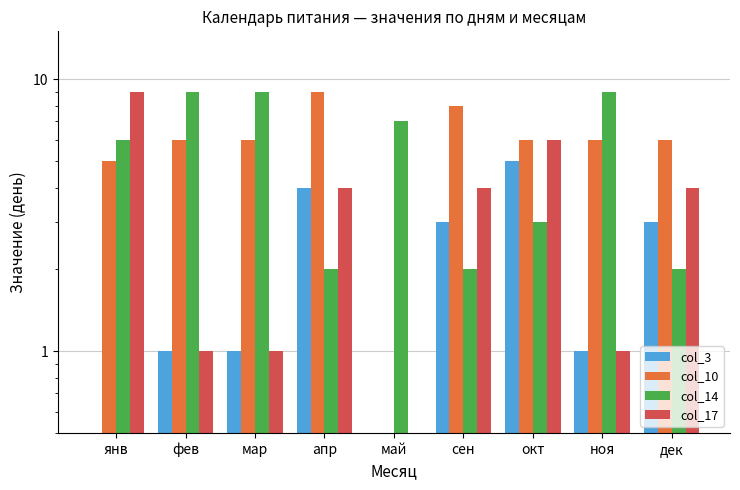

Which label corresponds to the smallest value in the chart?

янв